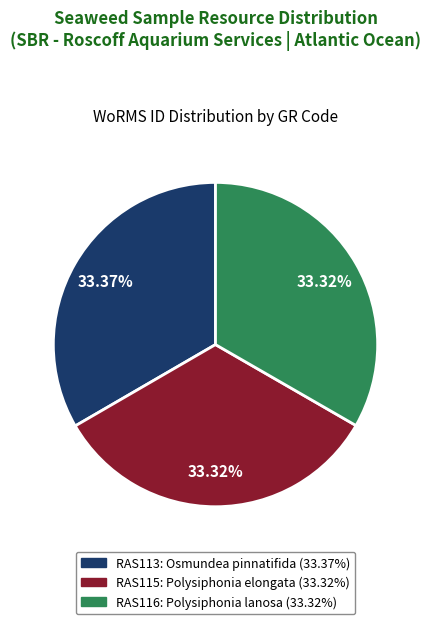

The RAS113 slice represents 41% of the pie. True or false?

False